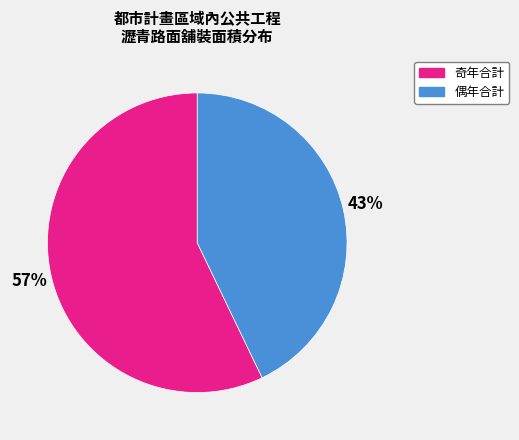

To the nearest percent, what is the average slice percentage?

50%